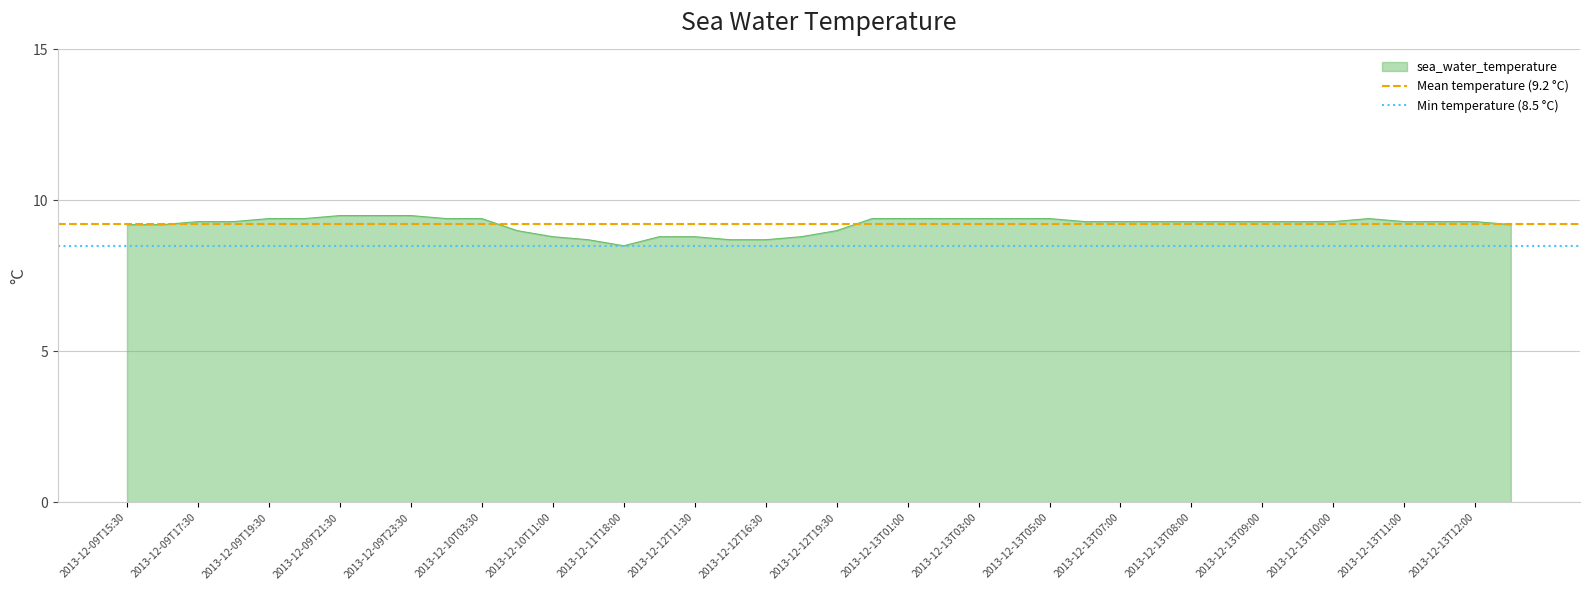

What is the highest value of the sea_water_temperature series?

9.5